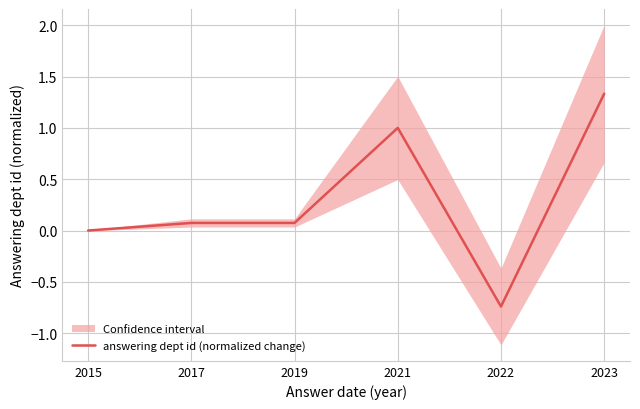

Reading left to right, extract all data points from this chart.

2015=0.0	2017=0.1	2019=0.1	2021=1.0	2022=-0.7	2023=1.3